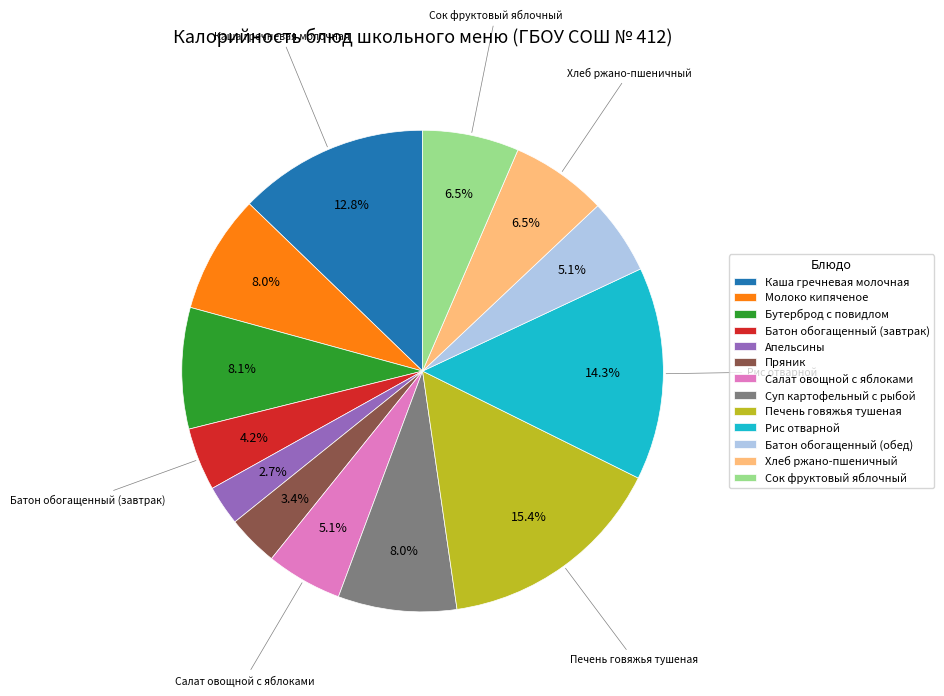

What is the largest slice in the pie chart?

Печень говяжья тушеная